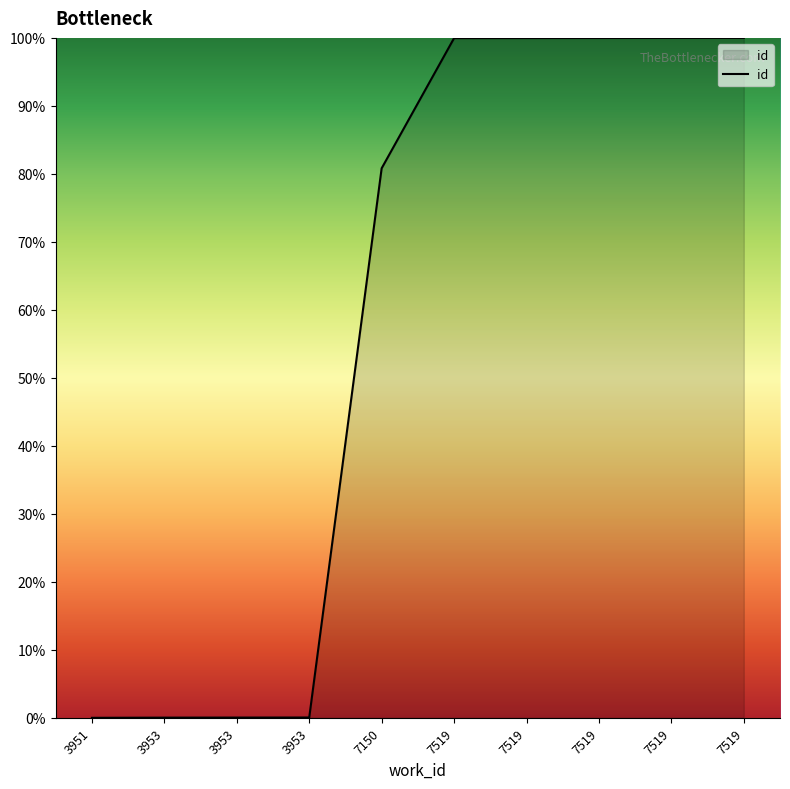

True or false: the data shows 32.5 at 7519.

False